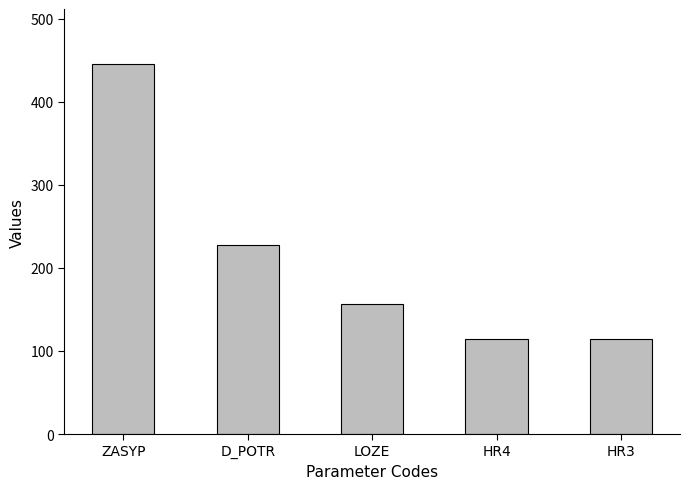

The chart shows a value of 227 at D_POTR. True or false?

True